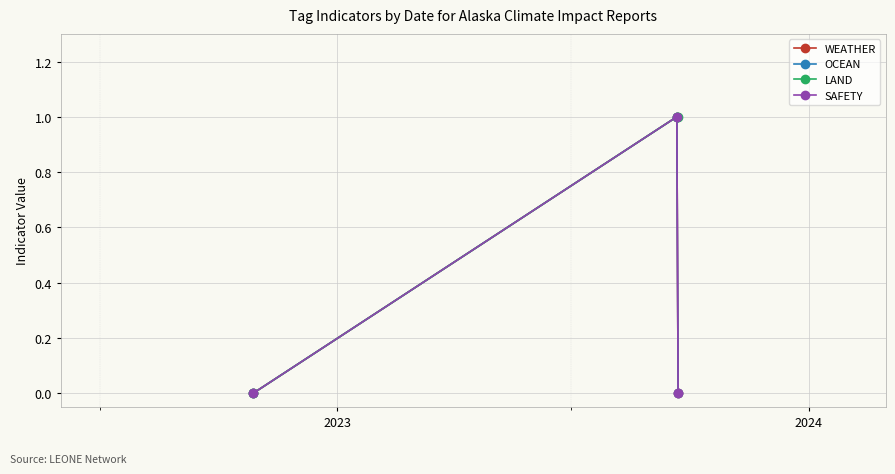

Which series has the widest spread of values?

WEATHER